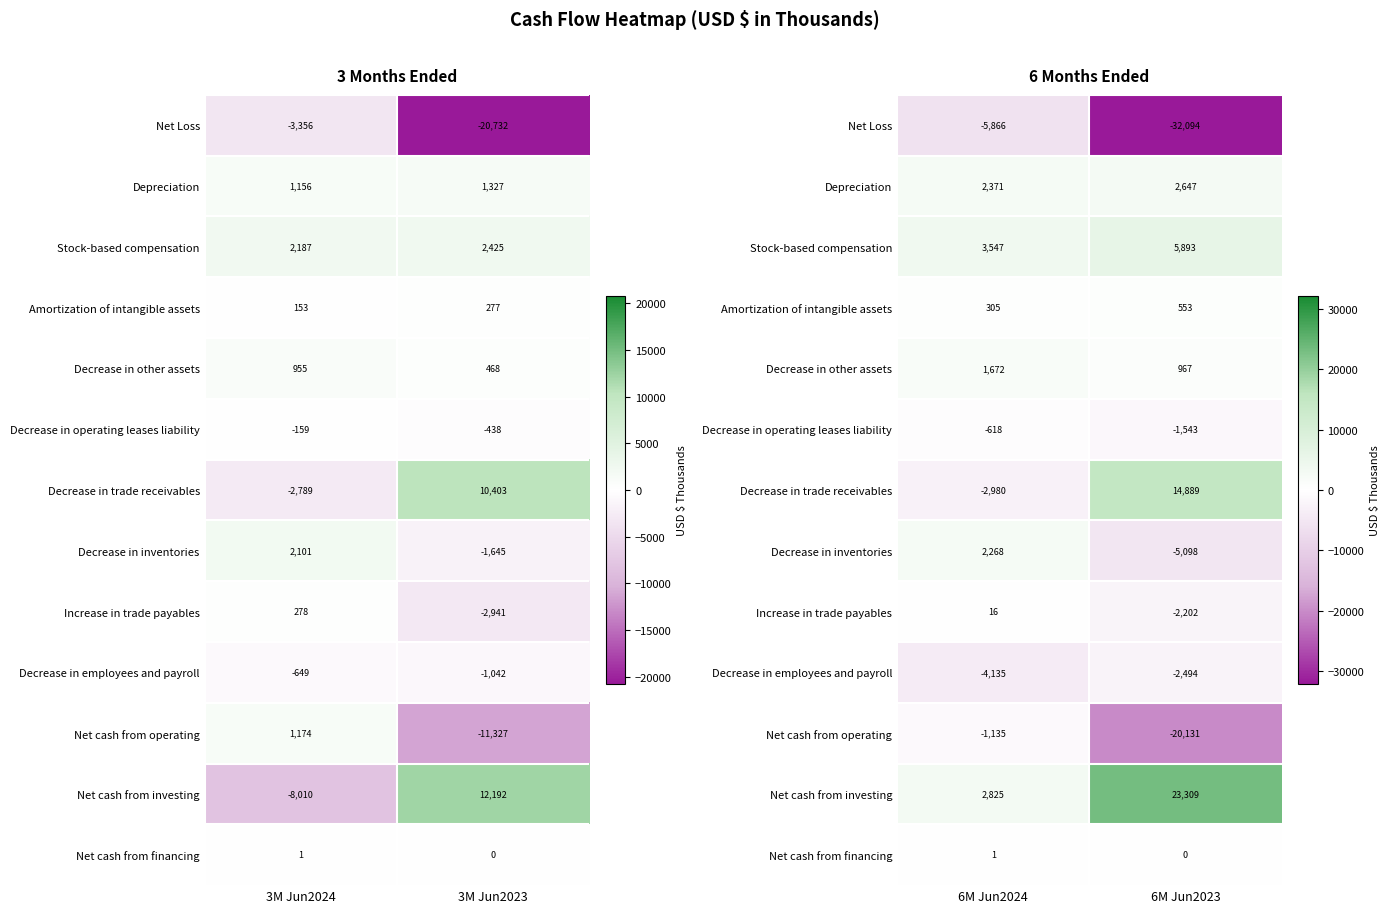

Between 3M Jun2023 and 3M Jun2024, which is larger?

3M Jun2024